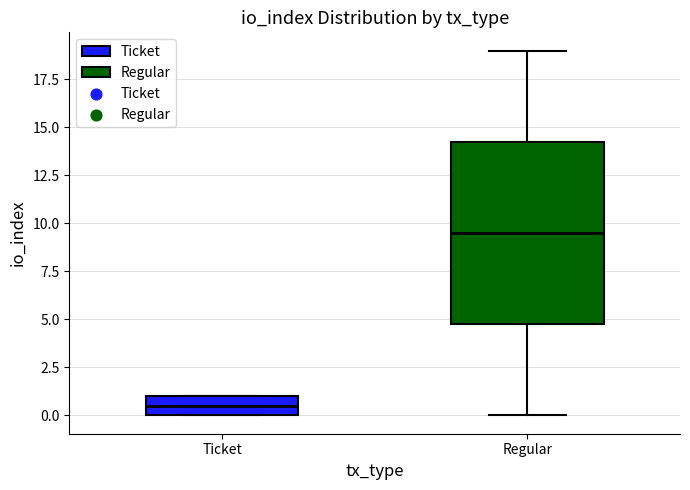

Which box has the lowest median line?

Ticket